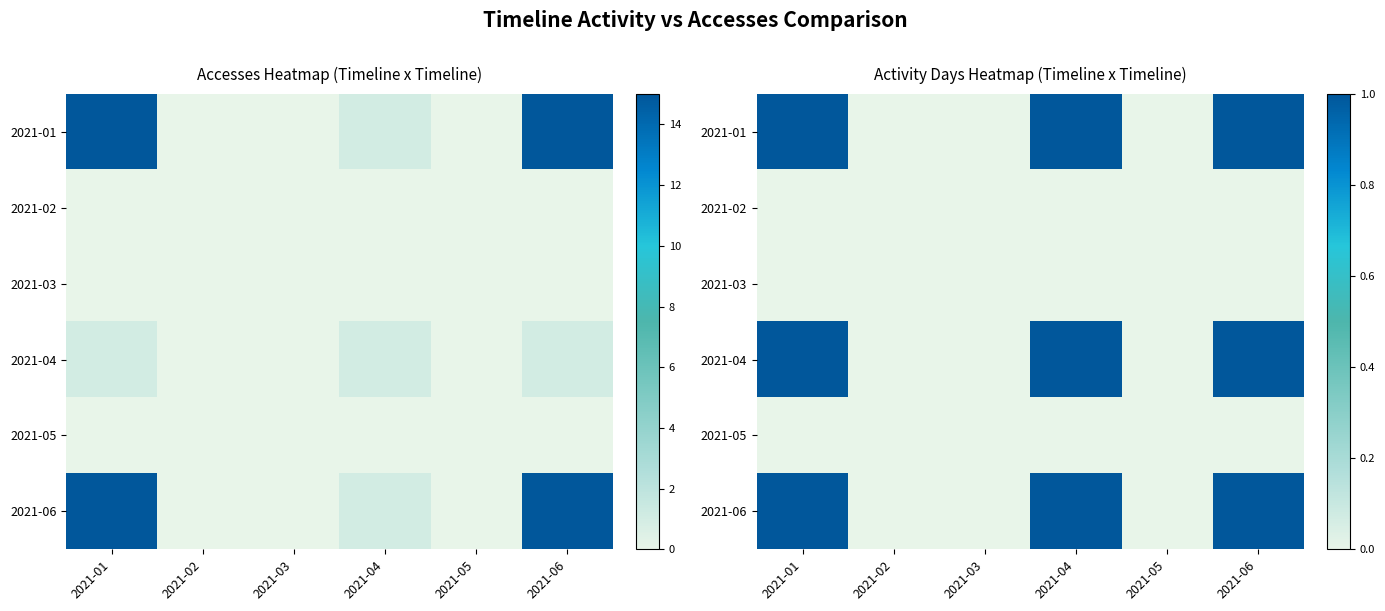

What is the maximum value for 2021-04?

1